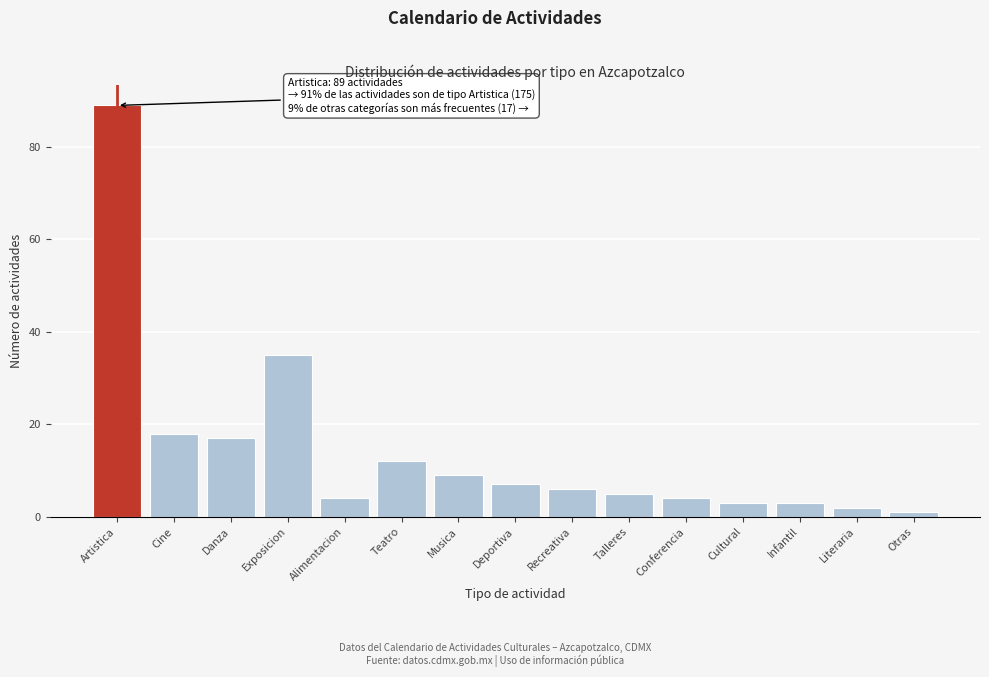

Reading right to left, what are all the values shown in this chart?

1	2	3	3	4	5	6	7	9	12	4	35	17	18	89